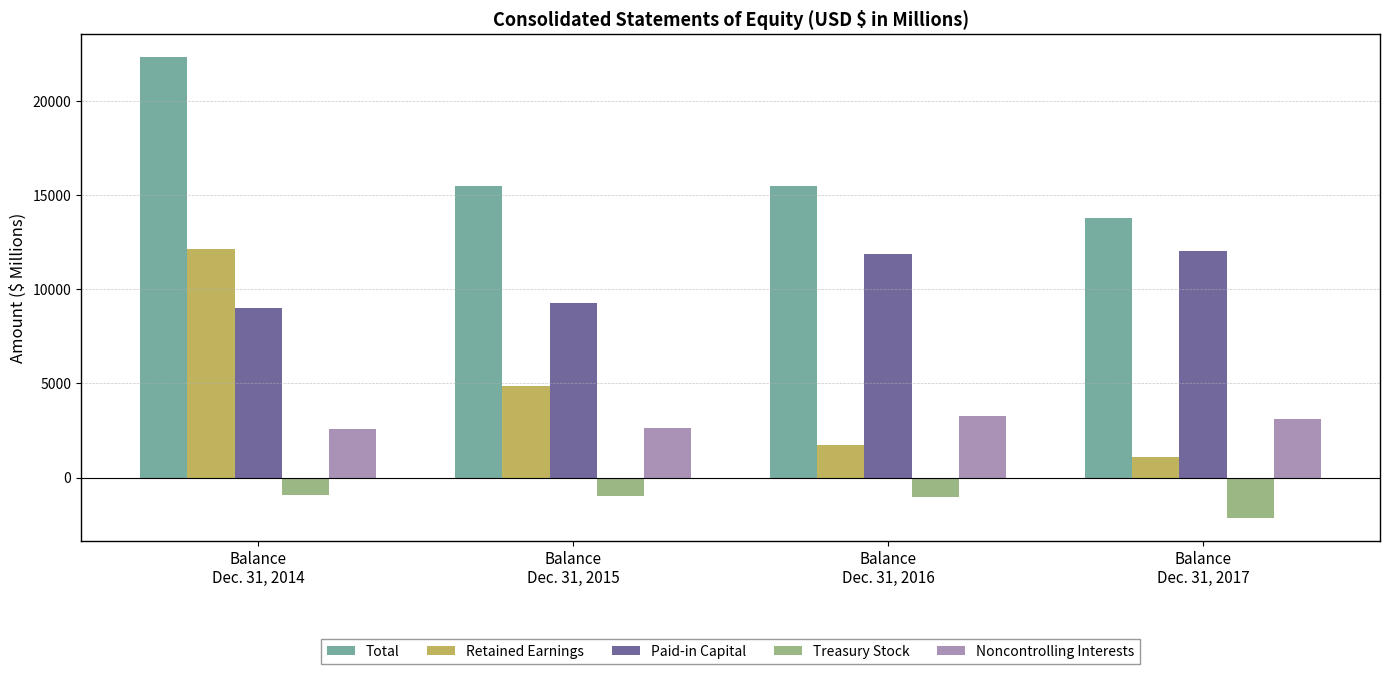

How many data points in Total are less than 15497?

2